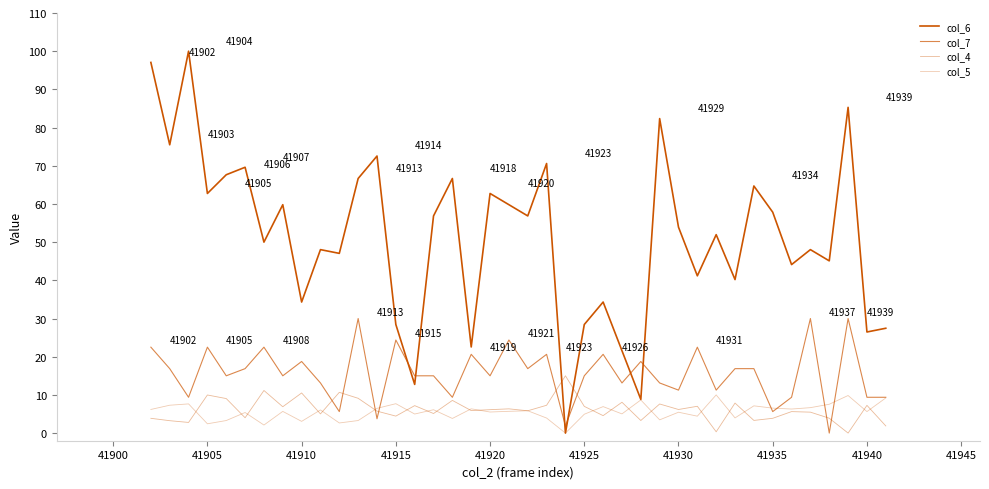

How many values in the col_6 series exceed 53?

20